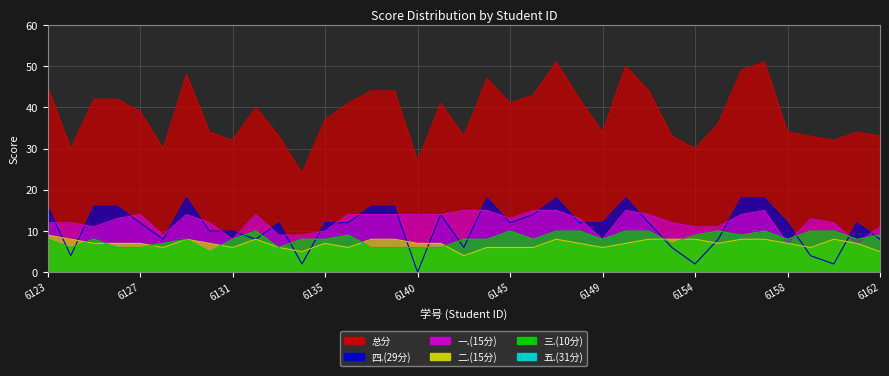

Is the value of 四.(29分) at 2021176144 greater than the value of 总分 at 2021176132?

No